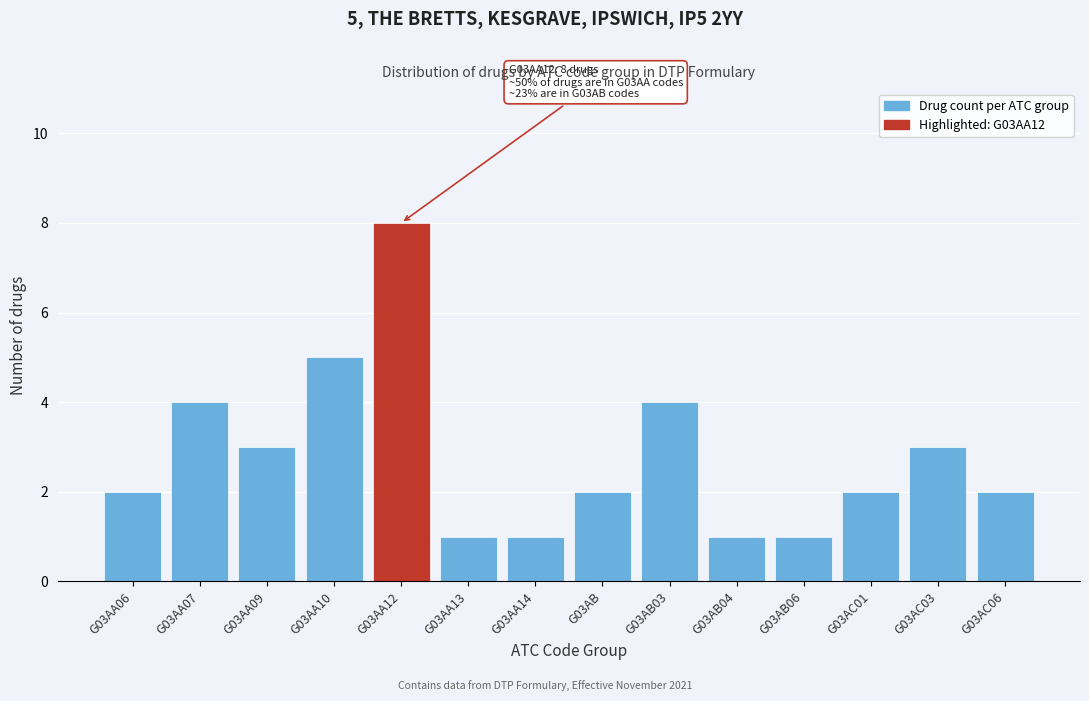

Reading left to right, extract all data points from this chart.

2	4	3	5	8	1	1	2	4	1	1	2	3	2